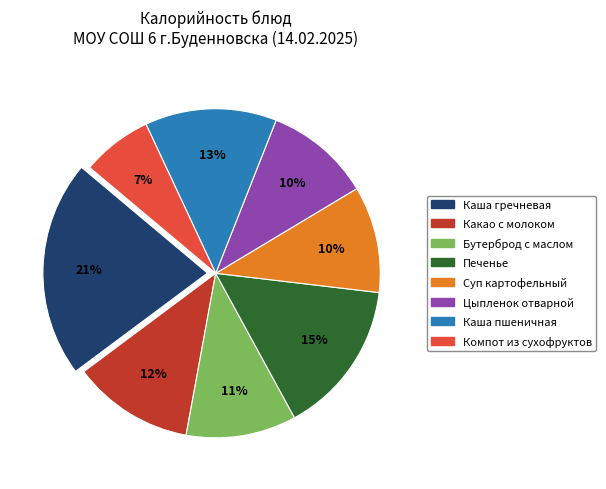

Is the sum of Каша пшеничная and Суп картофельный greater than half?

No